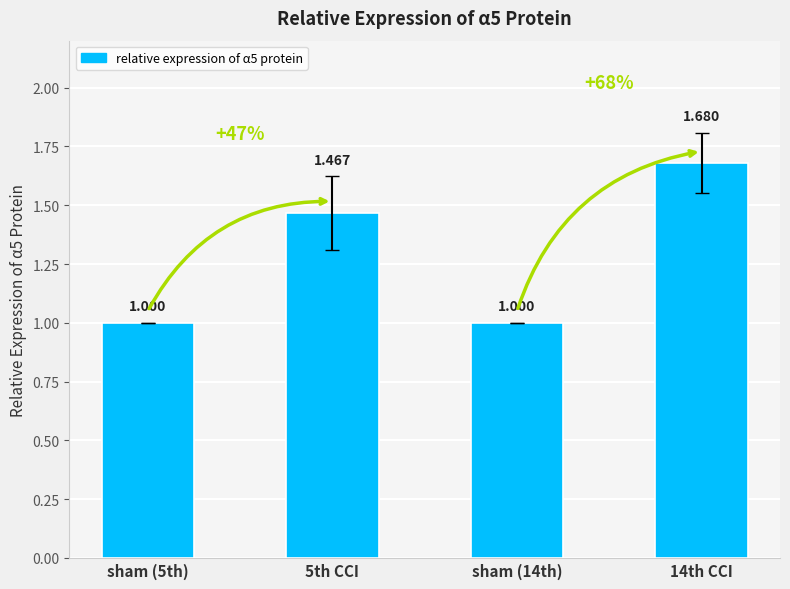

Reading right to left, extract all data points from this chart.

14th CCI=1.7	sham (14th)=1.0	5th CCI=1.5	sham (5th)=1.0